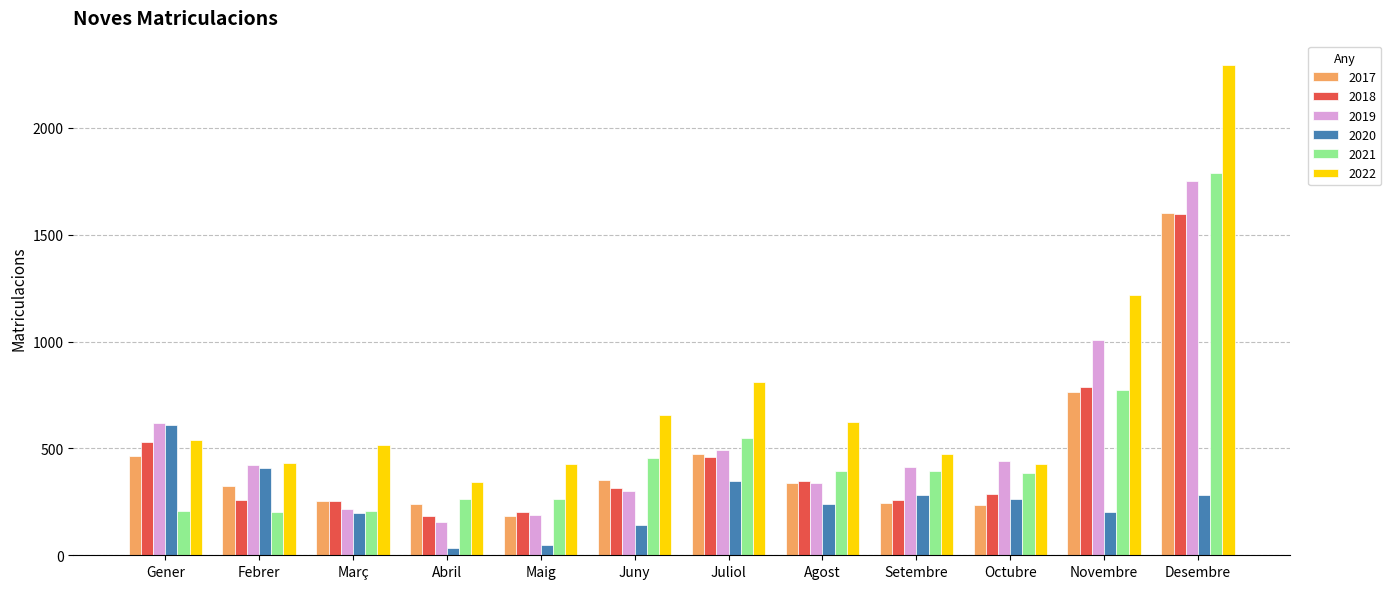

Which series has the largest range (max minus min)?

2022